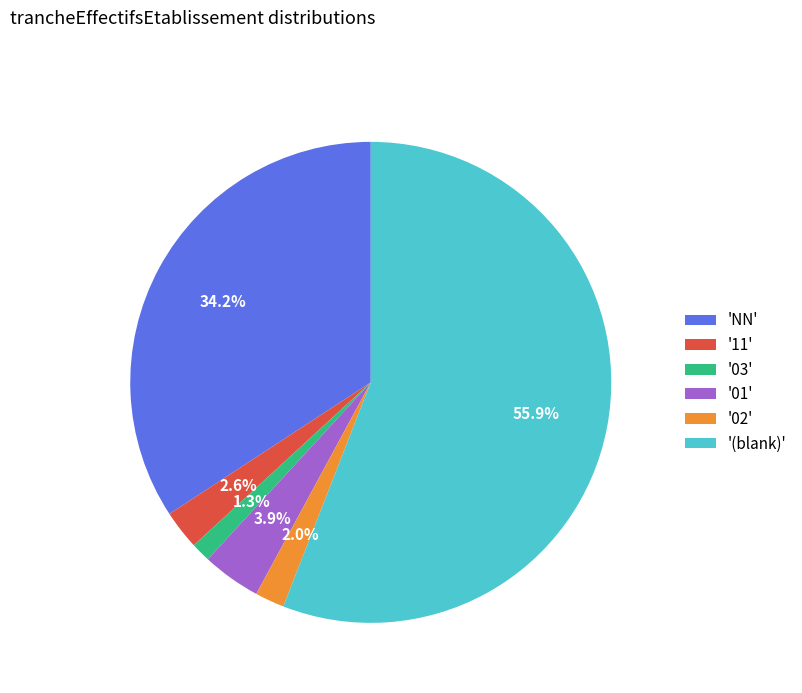

What is the smallest slice in the pie chart?

'03'